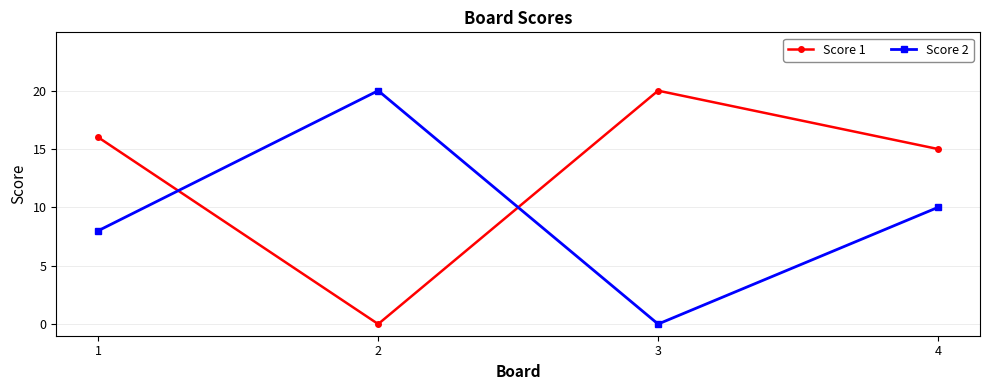

At which category is the sum across all series the highest?

4